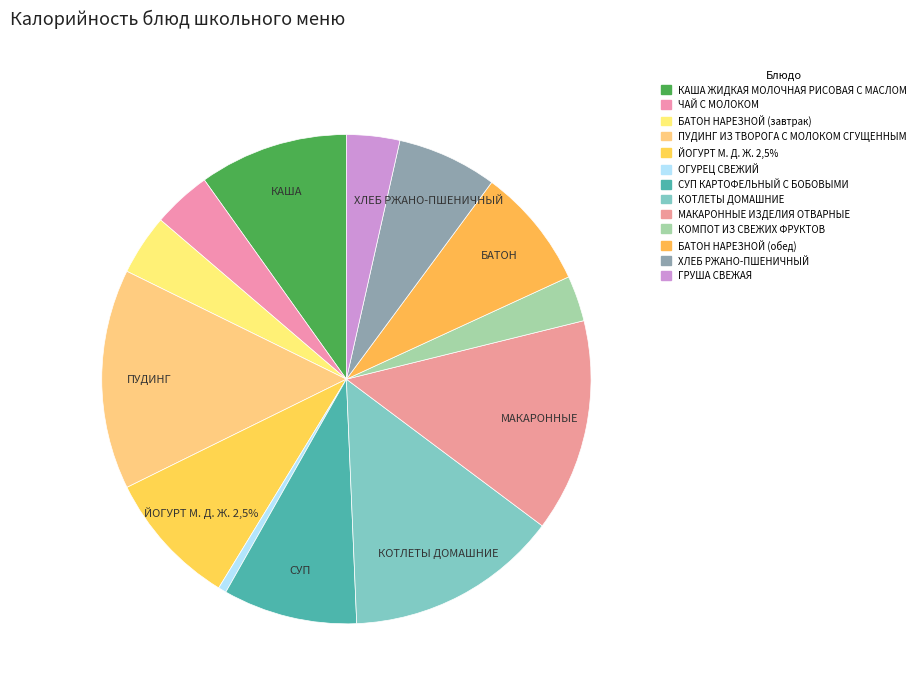

How much of the chart is everything except ГРУША СВЕЖАЯ?

96.5%